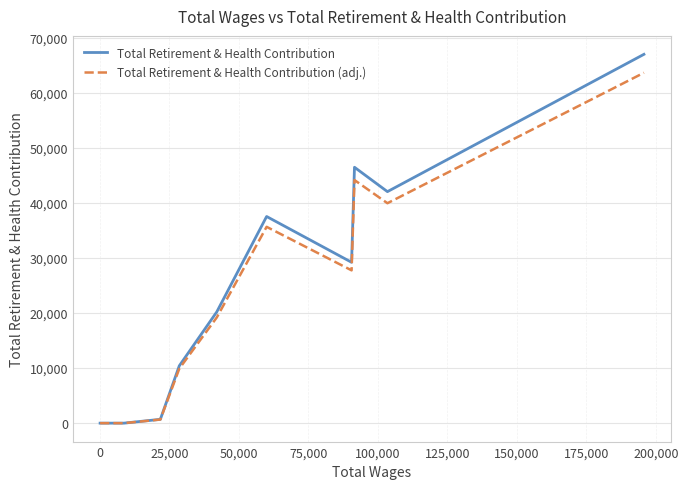

True or false: Total Retirement & Health Contribution and Total Retirement & Health Contribution (adj.) cross at least once.

False